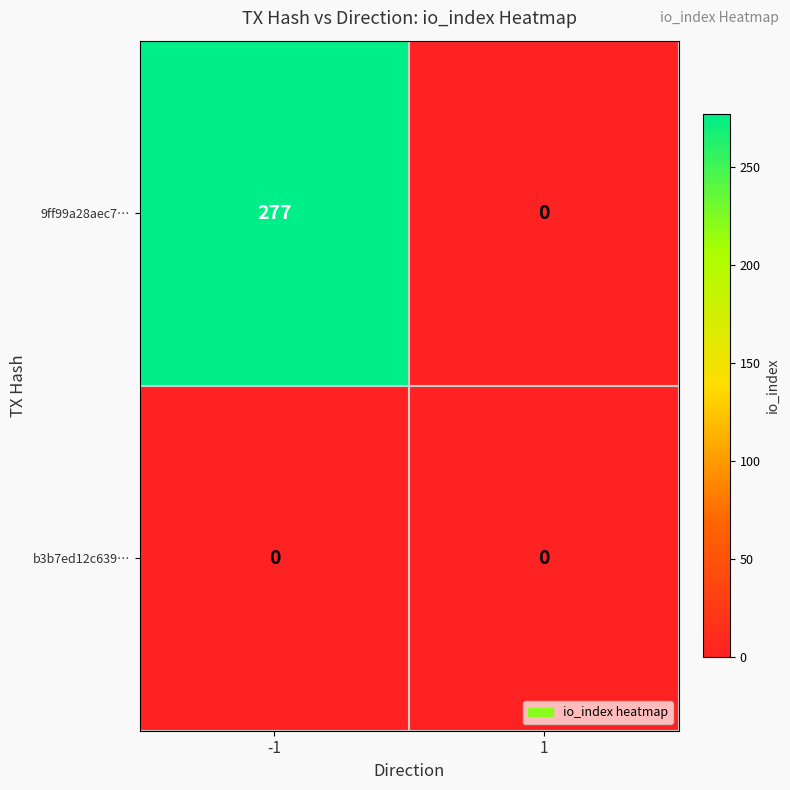

What is the sum of the 9ff99a28aec7… values at 1 and -1?

277